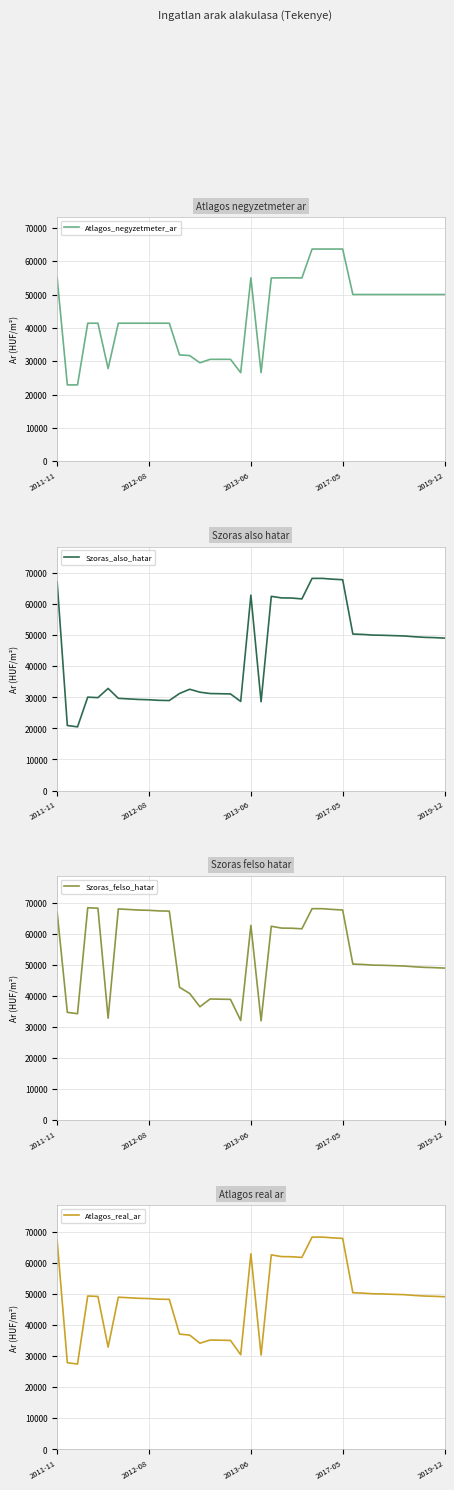

Rank the series at 8 from highest to lowest value.

Szoras_felso_hatar, Atlagos_real_ar, Atlagos_negyzetmeter_ar, Szoras_also_hatar